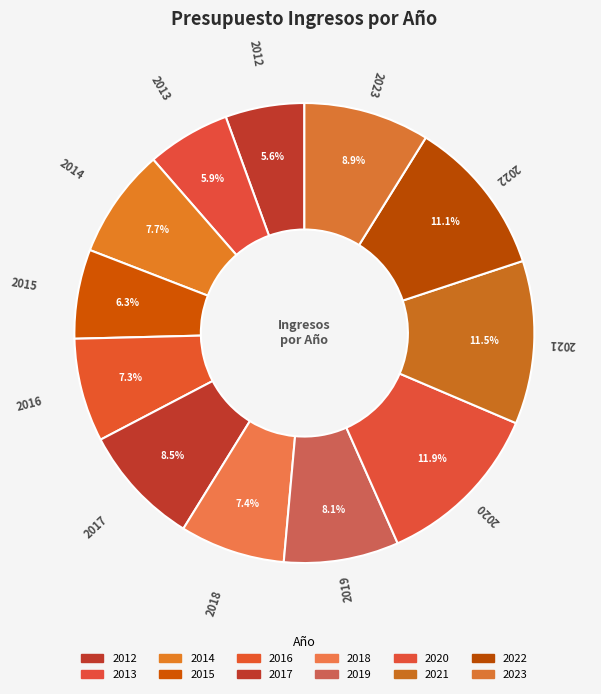

Which has a higher value, 2022 or 2015?

2022